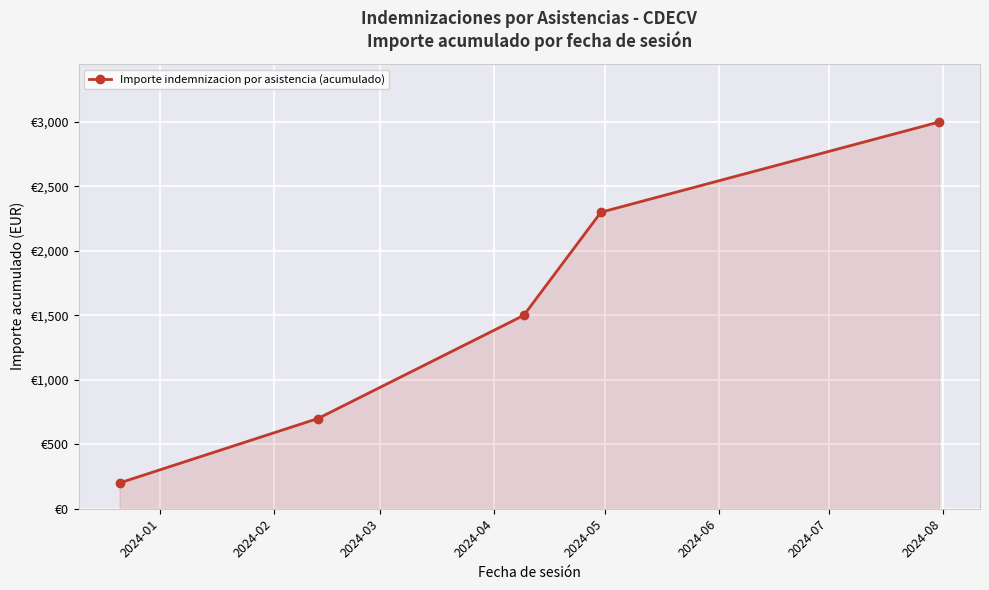

Count the values in the range 700 to 2300.

3